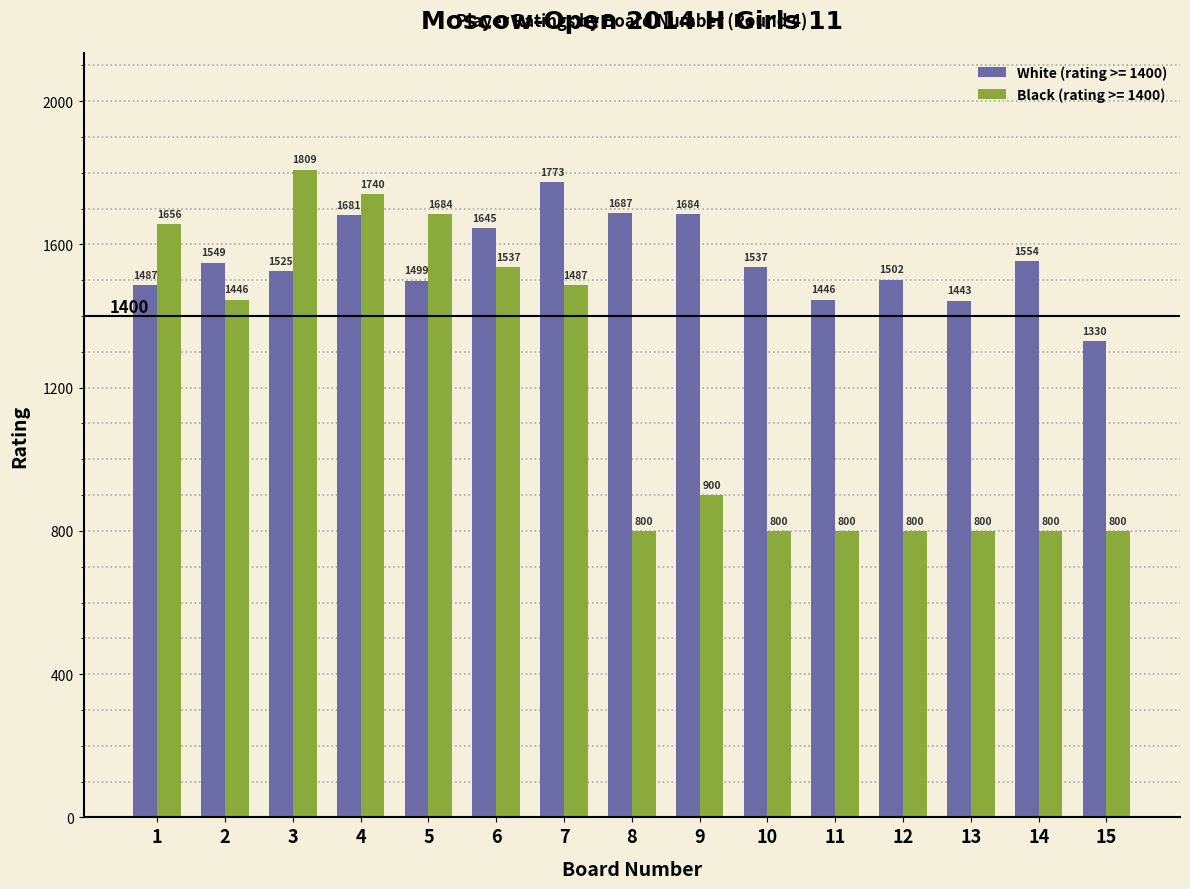

True or false: Black (rating >= 1400) has a value of 800 at 10.

True